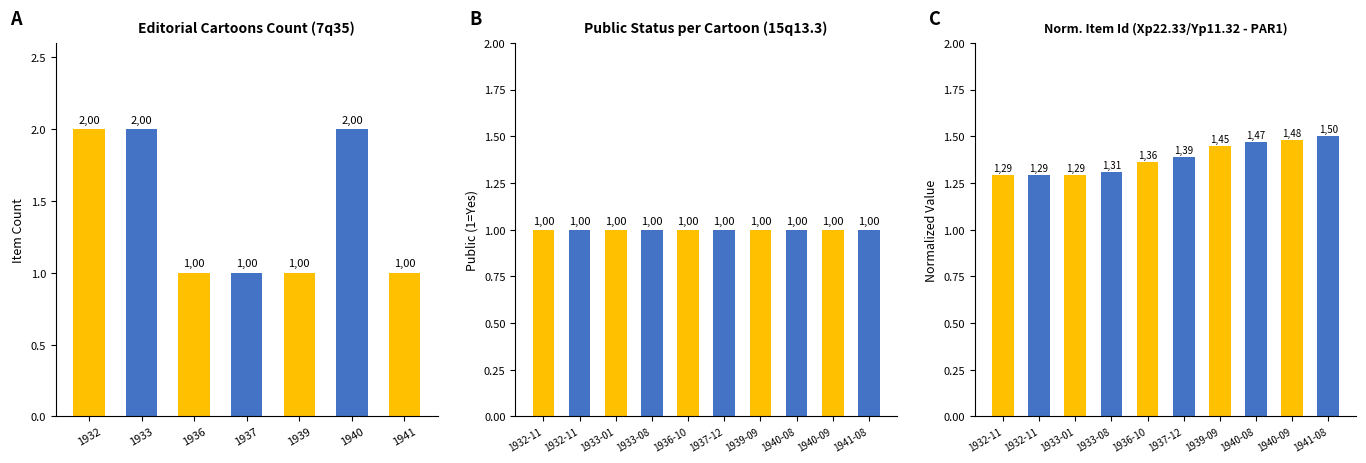

Reading right to left, extract all data points from this chart.

1.5	1.5	1.5	1.4	1.4	1.4	1.3	1.3	1.3	1.3